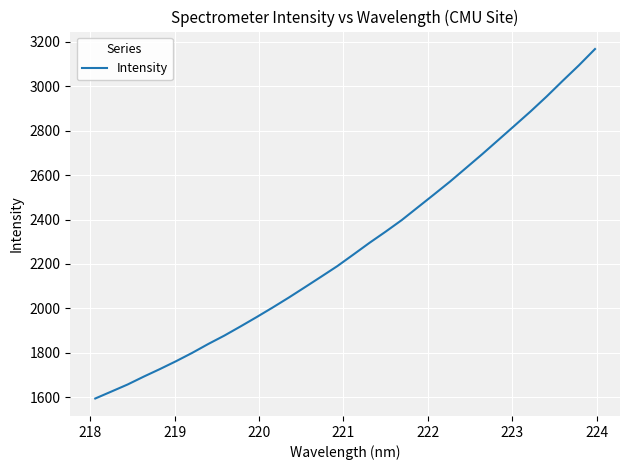

Reading left to right, extract all data points from this chart.

1594.9	1626.2	1657.8	1693.2	1727.1	1762.5	1799.9	1840.1	1877.9	1919.0	1961.1	2004.4	2049.1	2095.7	2142.7	2190.2	2242.3	2295.1	2345.3	2397.4	2455.0	2512.6	2570.8	2632.4	2694.2	2758.0	2822.0	2886.4	2953.7	3024.4	3093.7	3166.9